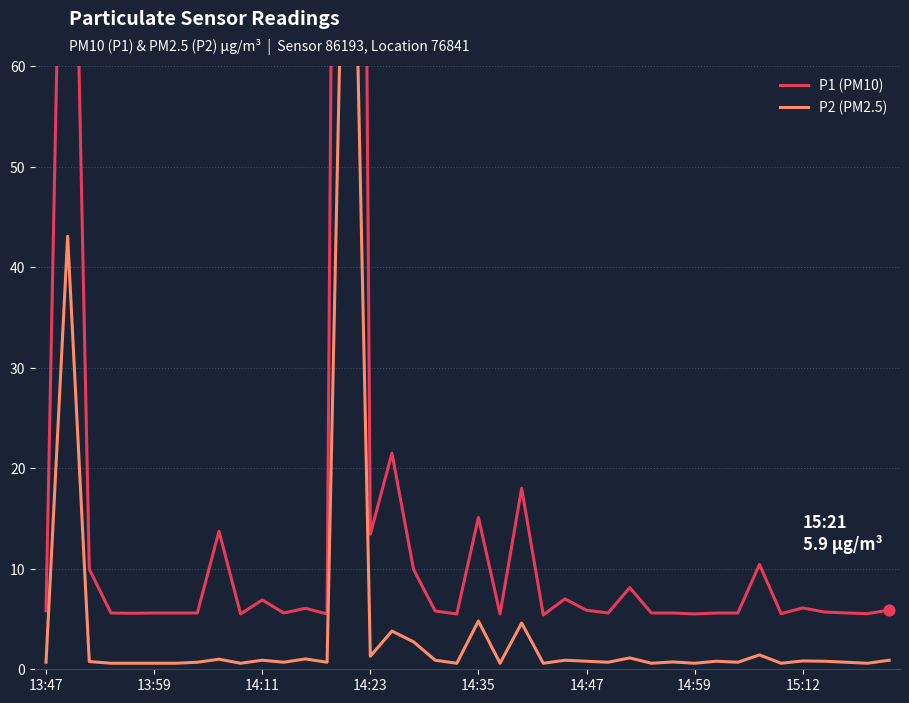

At which category is the sum across all series the highest?

14